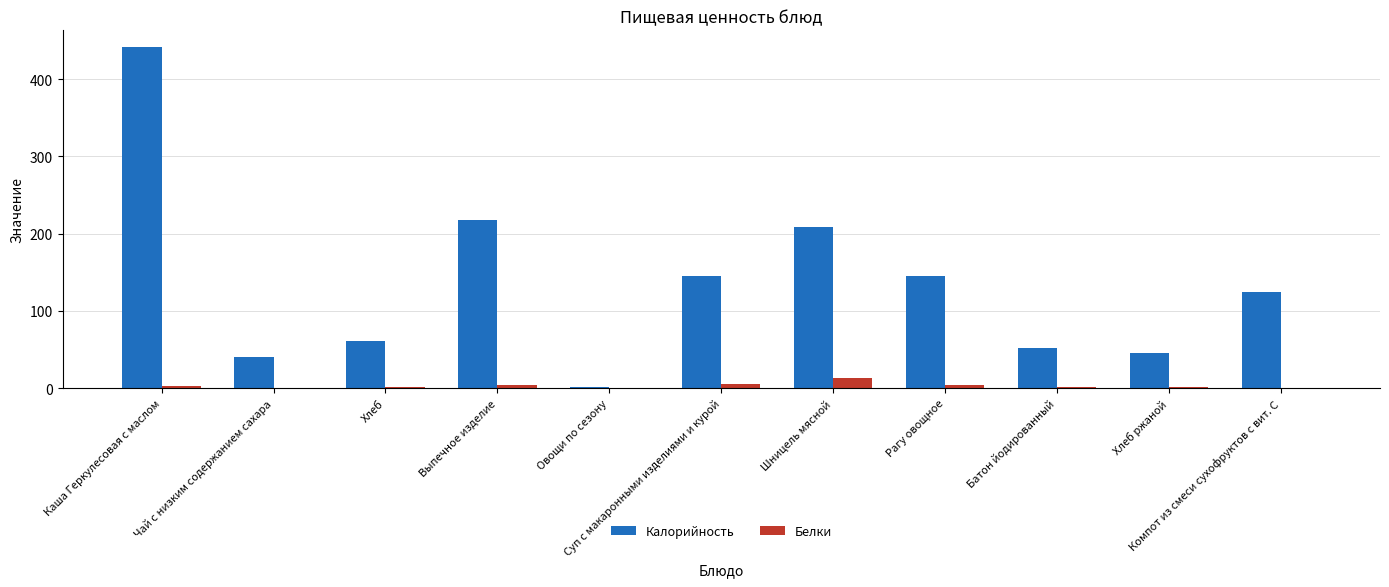

Which series has the largest total across all categories?

Калорийность